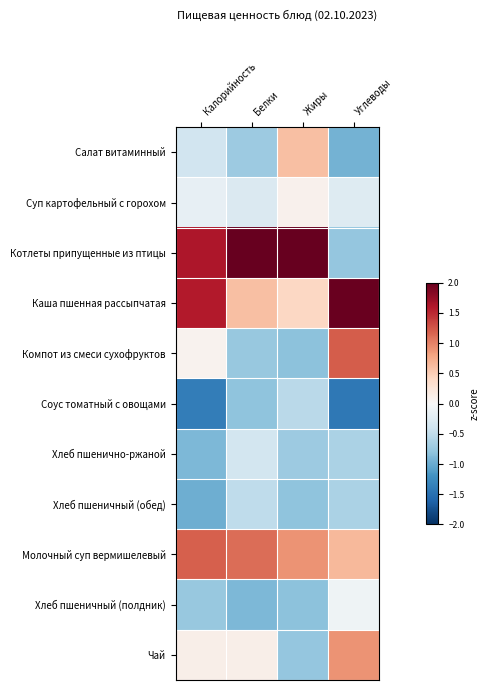

At how many categories does at least one series exceed 0?

4